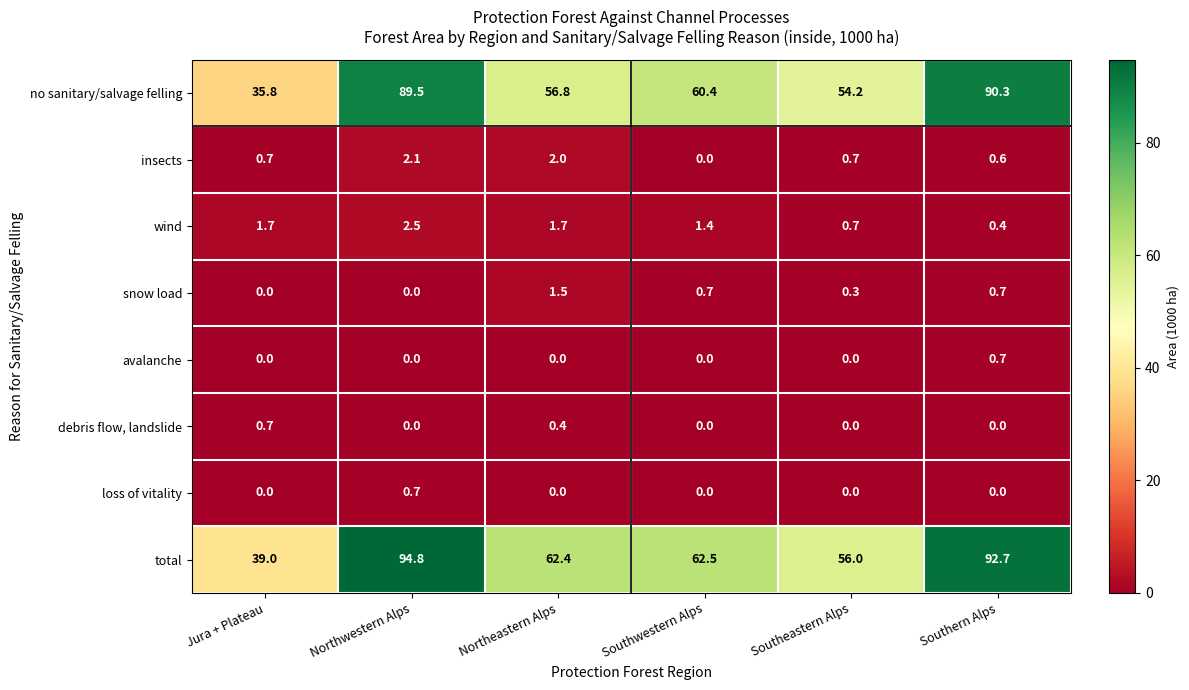

True or false: wind has a value of 0.6 at Northeastern Alps.

False